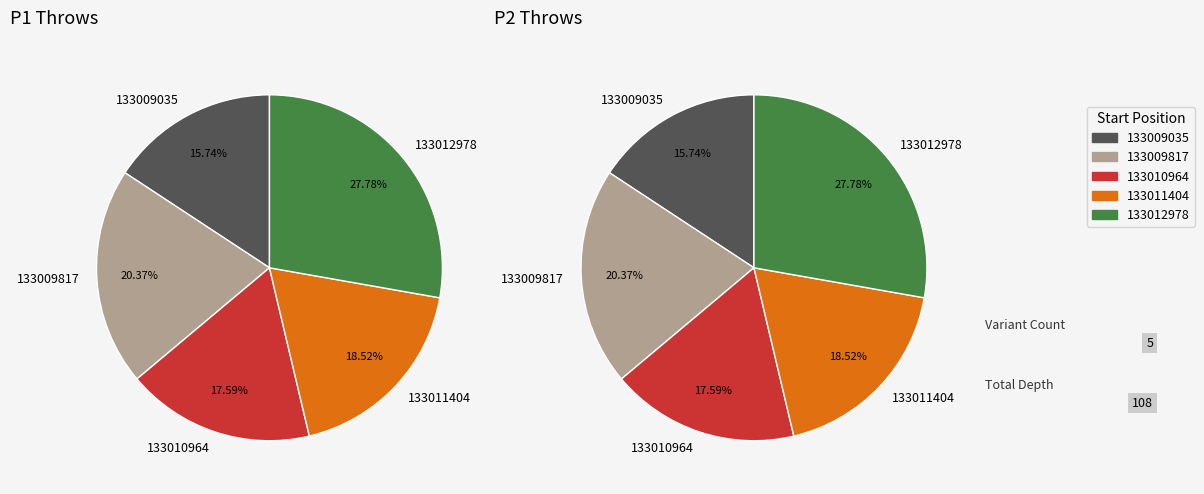

To the nearest percent, what is the difference between the 133010964 and 133009817 slice percentages?

3%